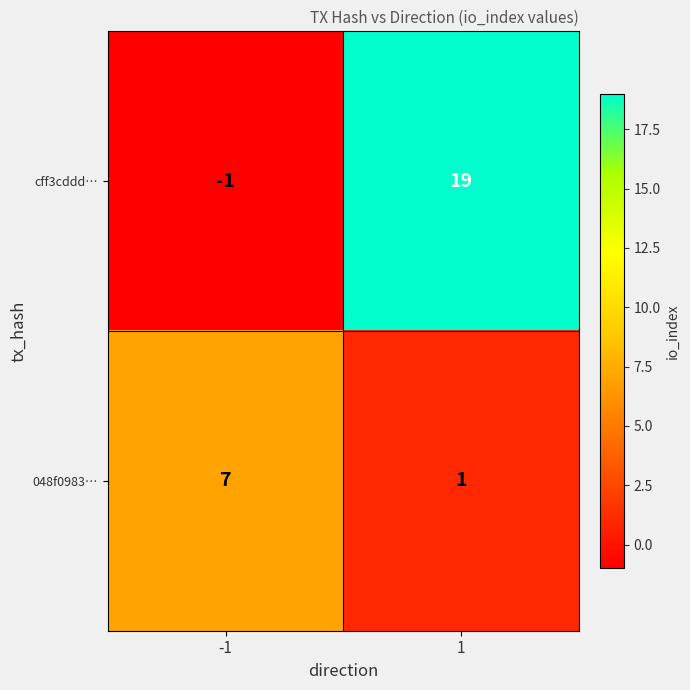

What is the total value across all series at 1?

20